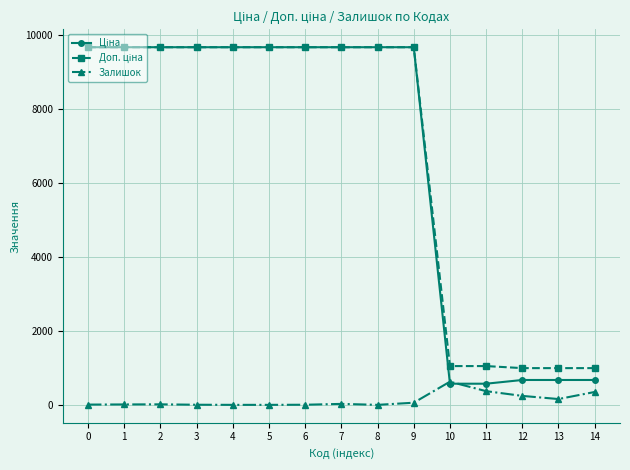

What is the maximum value for Залишок?

626.0